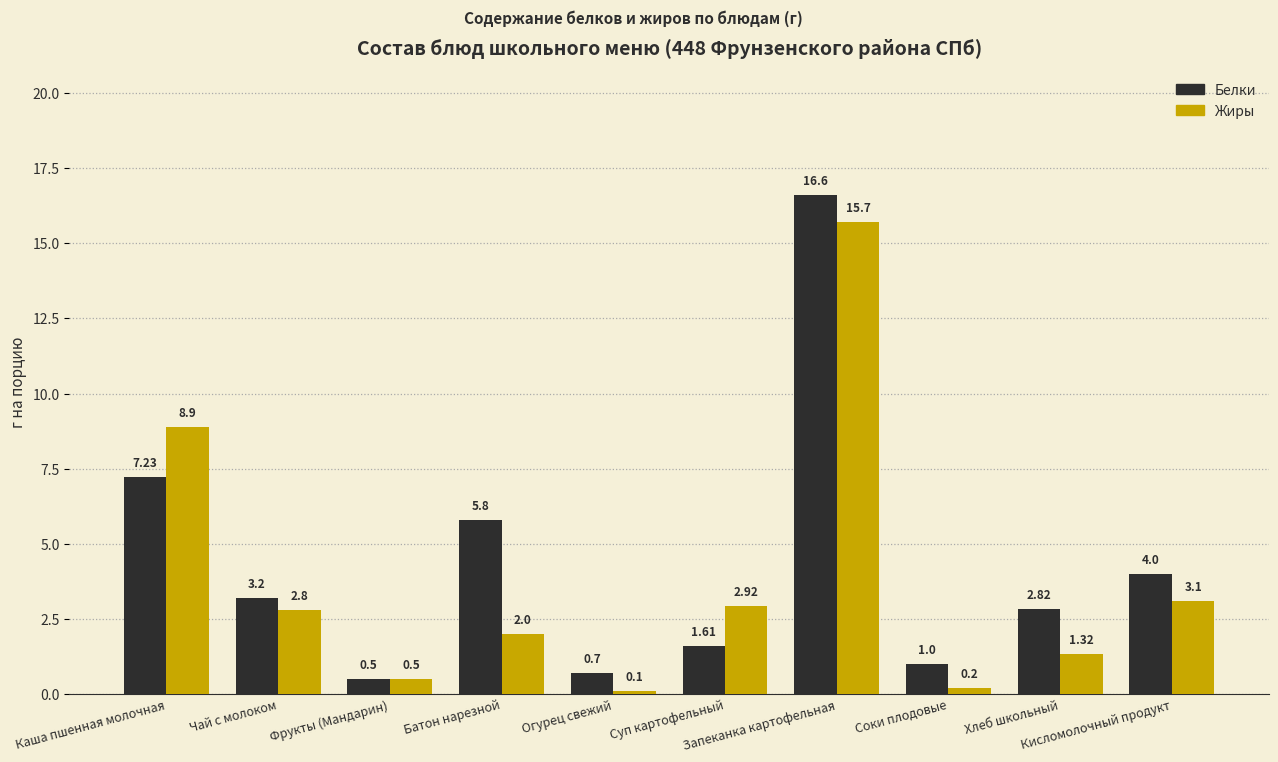

The value of Белки at Запеканка картофельная is 7.7. True or false?

False